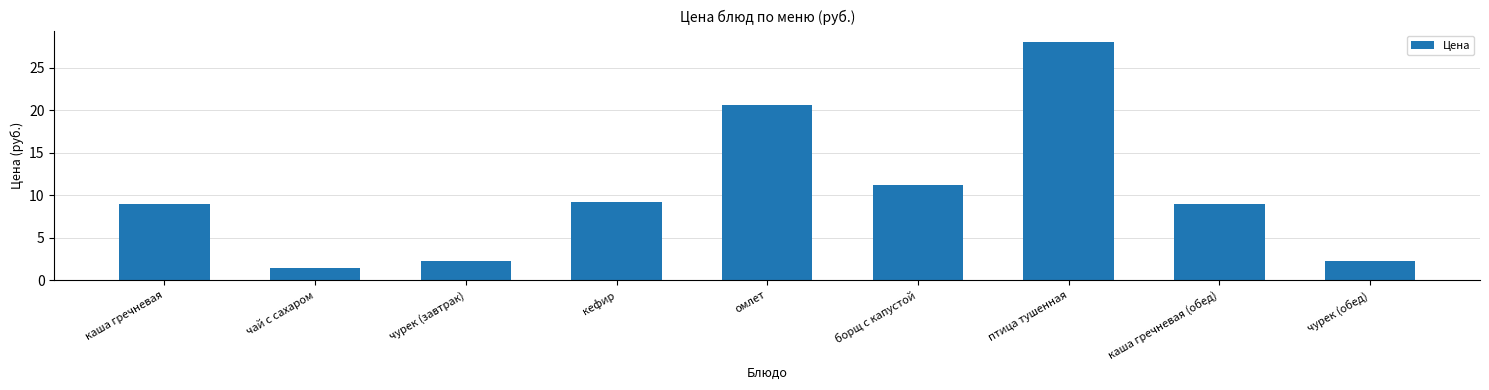

What is the ratio of the value at чай с сахаром to the value at птица тушенная?

0.1